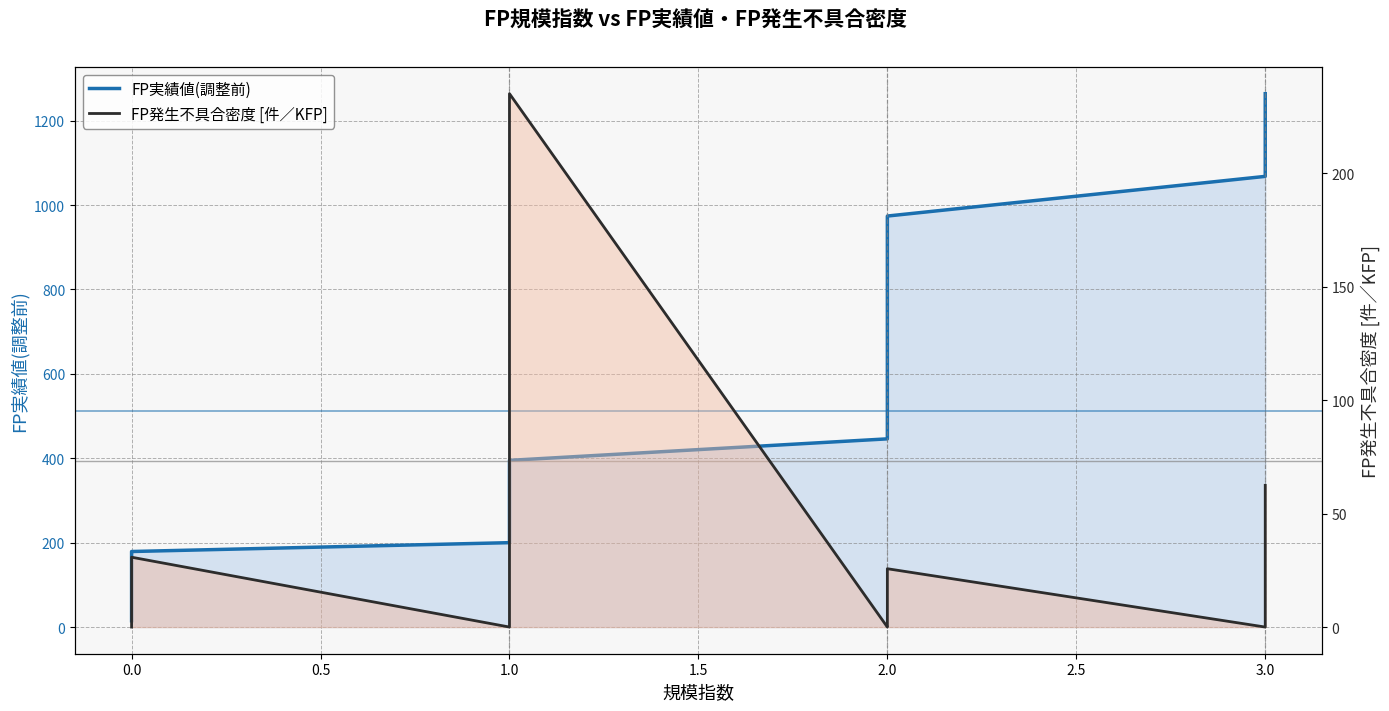

Rank the series by their maximum value, from highest to lowest.

FP実績値(調整前), FP発生不具合密度 [件／KFP]